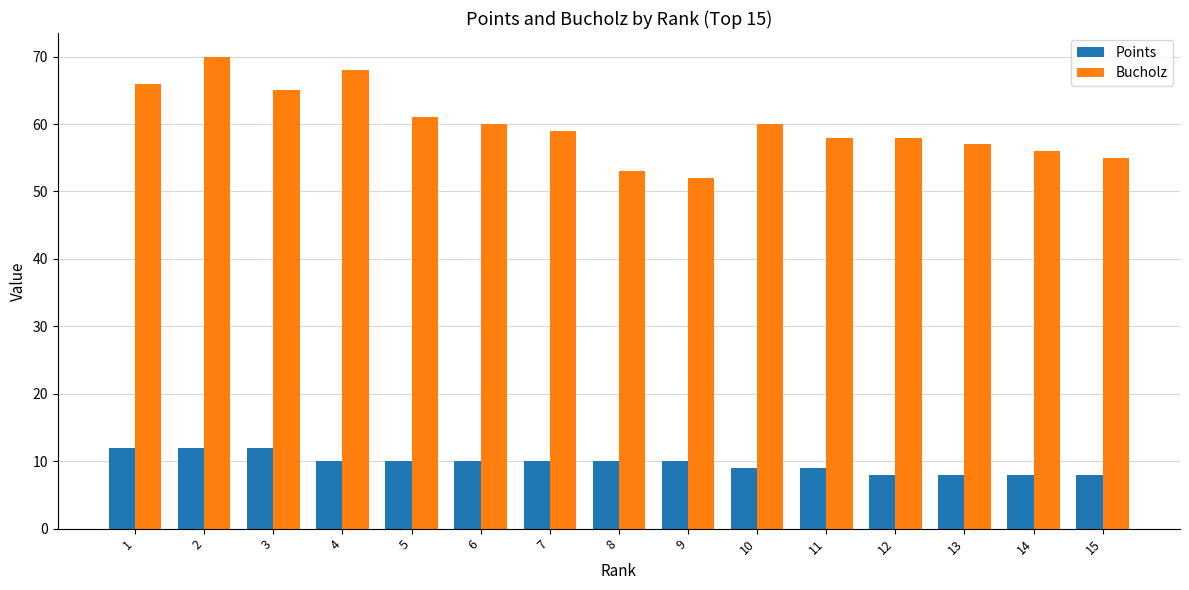

What is the total value across all series at 14?

64